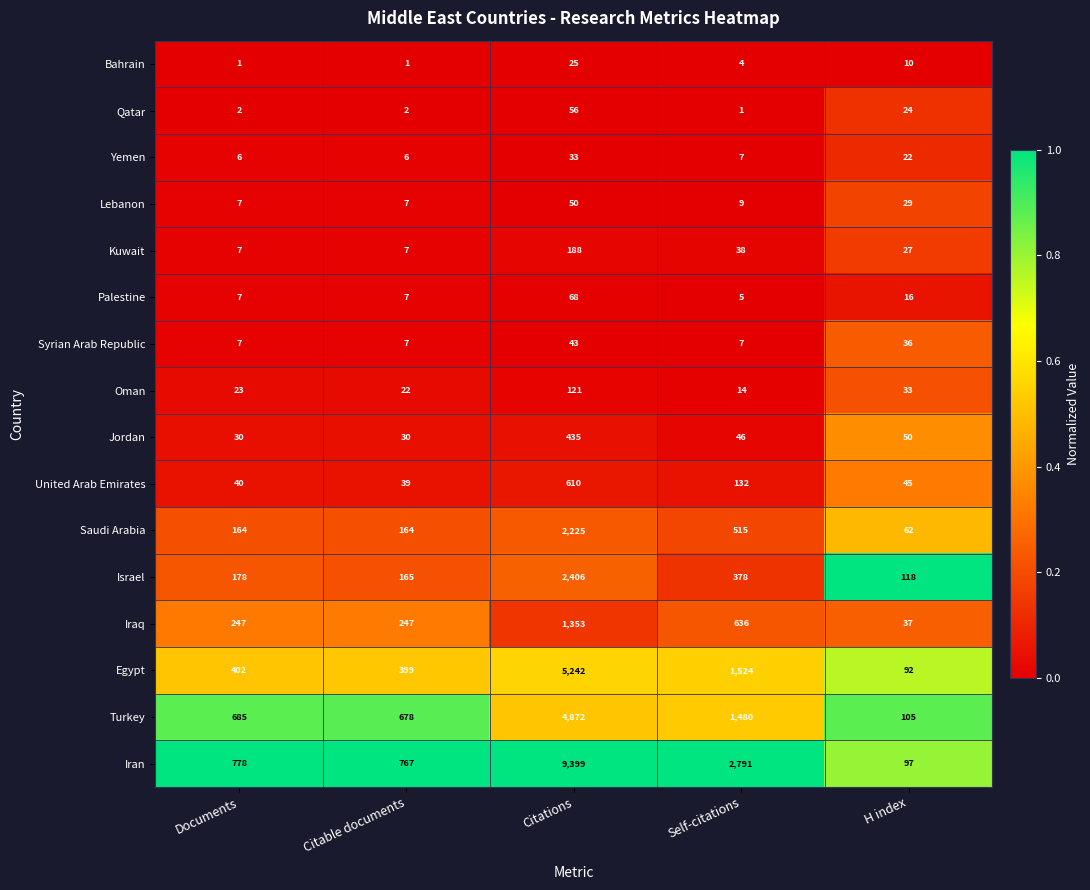

What is the total value across all series at H index?

803